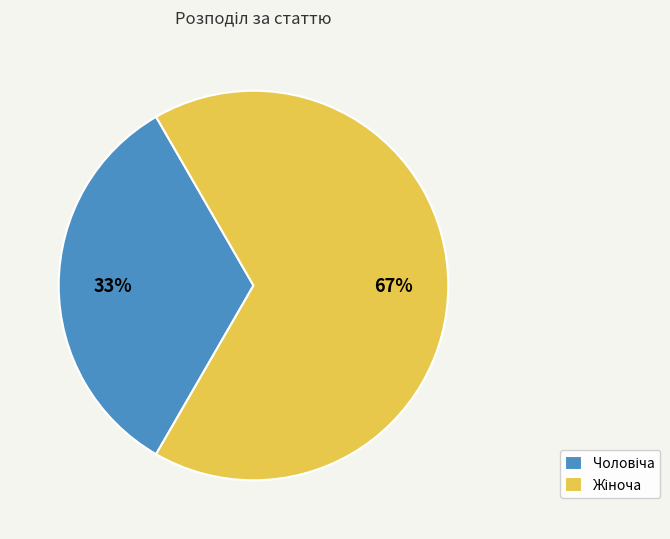

Is there any slice that represents more than half of the pie?

Yes